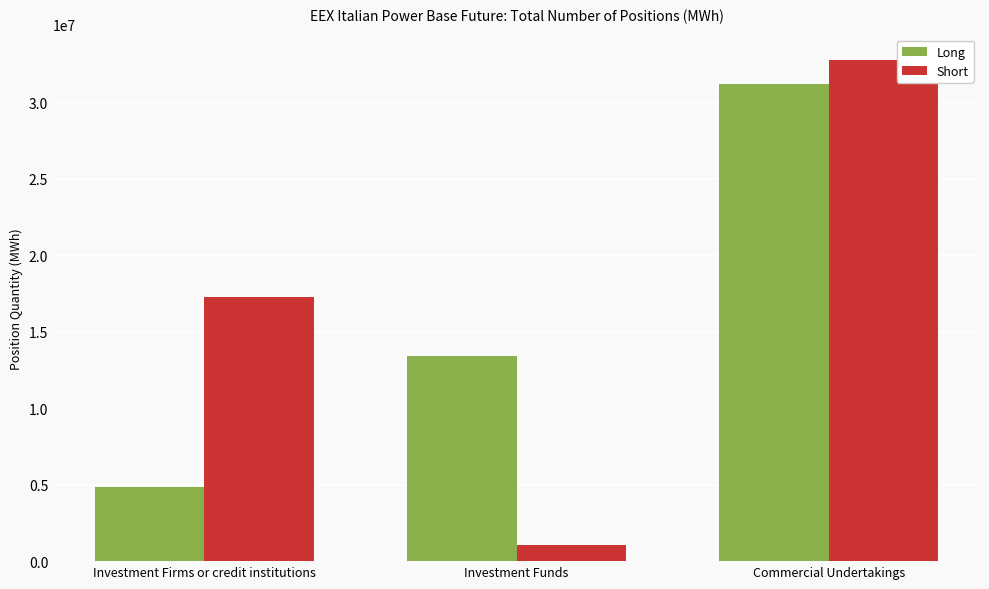

Which category has the highest value across all series?

Commercial Undertakings